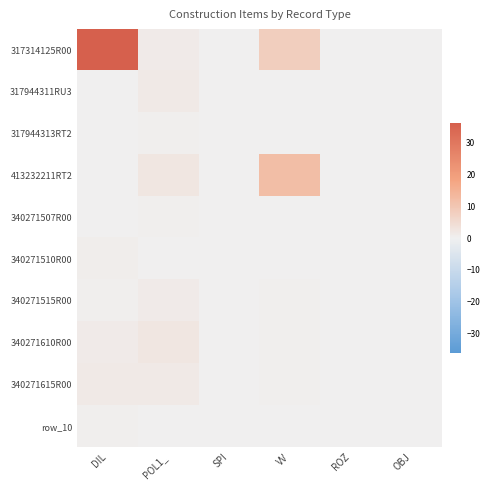

At which category is the sum across all series the highest?

DIL